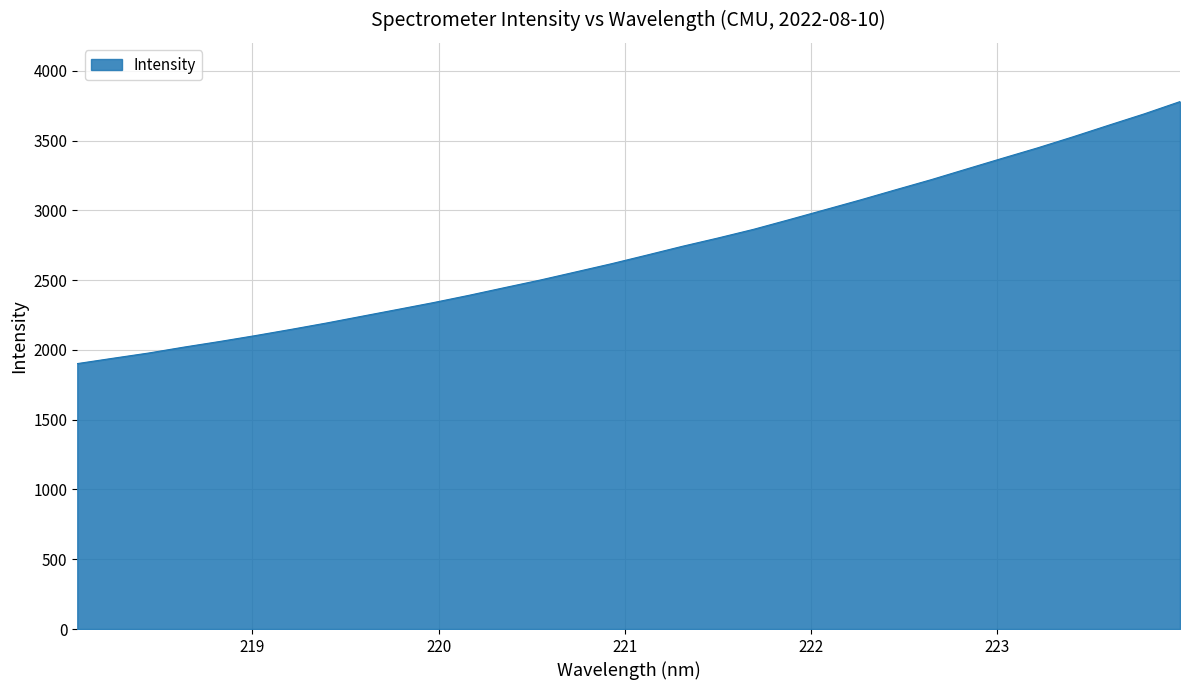

How many lines are shown in the chart?

1